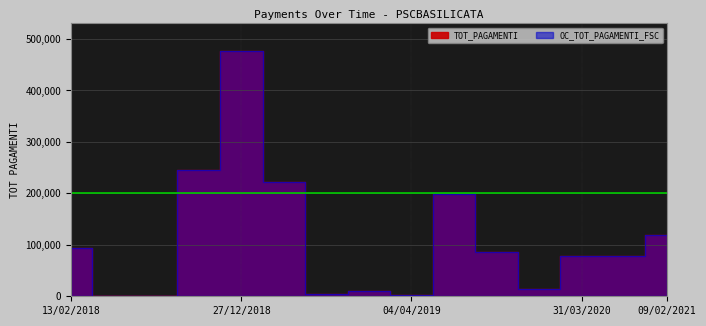

Which has a higher value, 27/07/2018 or 04/04/2019?

04/04/2019